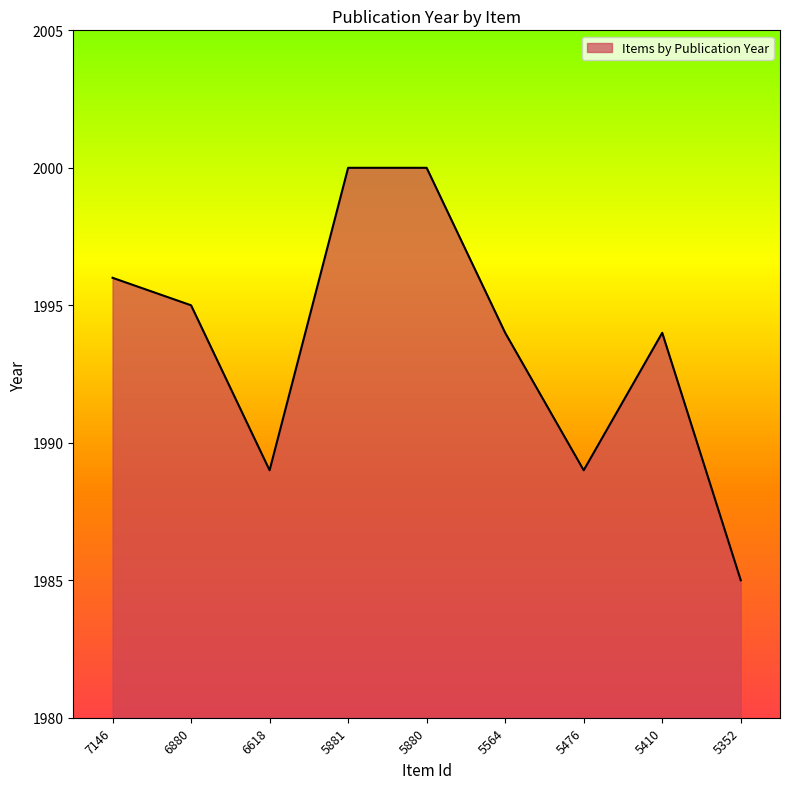

Where is the first local minimum?

6618